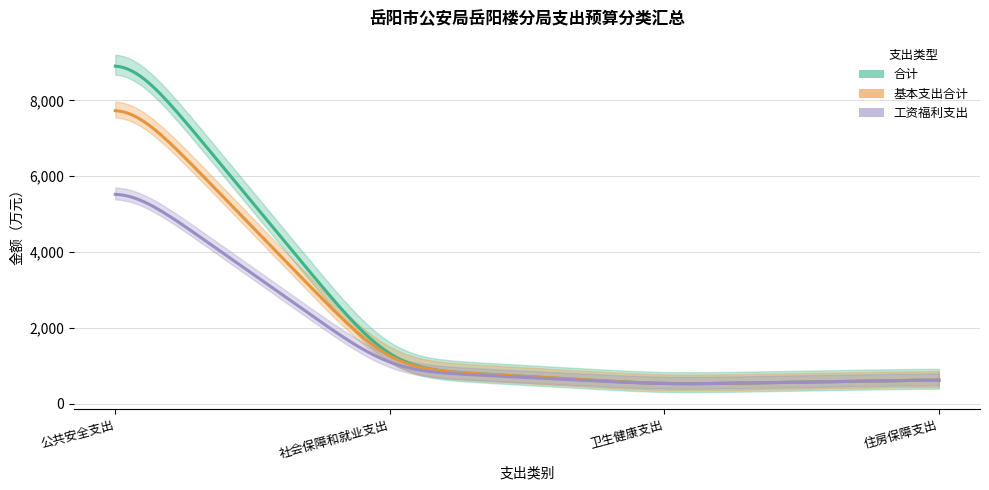

What position from the right is 卫生健康支出?

2